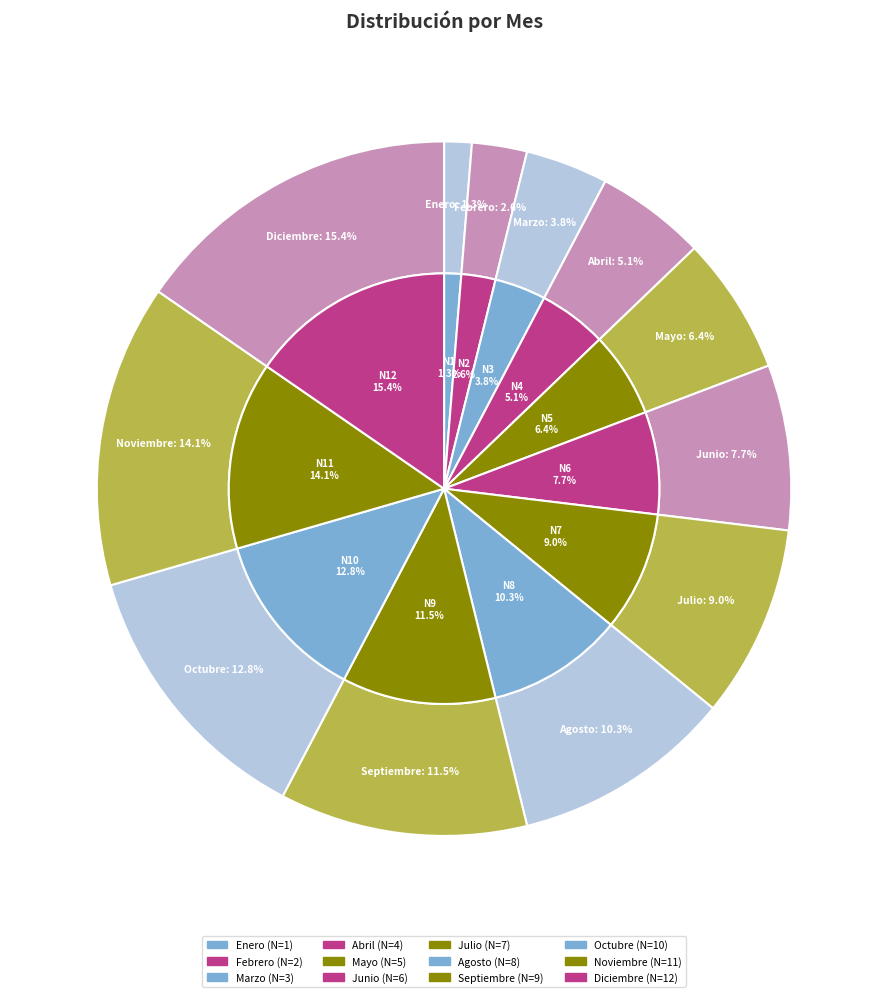

Does any single category account for the majority?

No